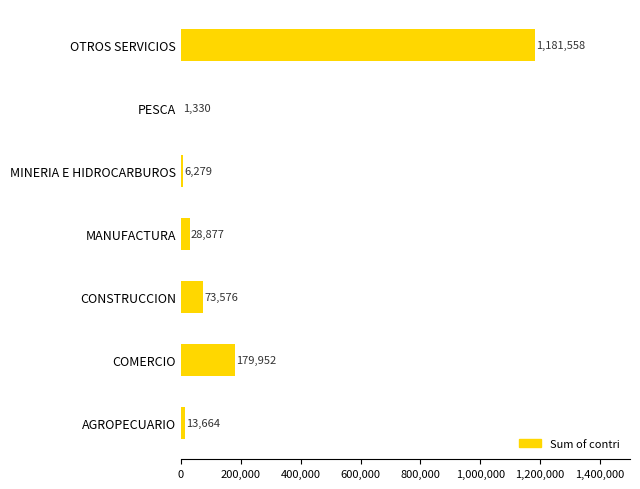

Reading top to bottom, list all the values displayed in this chart.

OTROS SERVICIOS=1181558	PESCA=1330	MINERIA E HIDROCARBUROS=6279	MANUFACTURA=28877	CONSTRUCCION=73576	COMERCIO=179952	AGROPECUARIO=13664